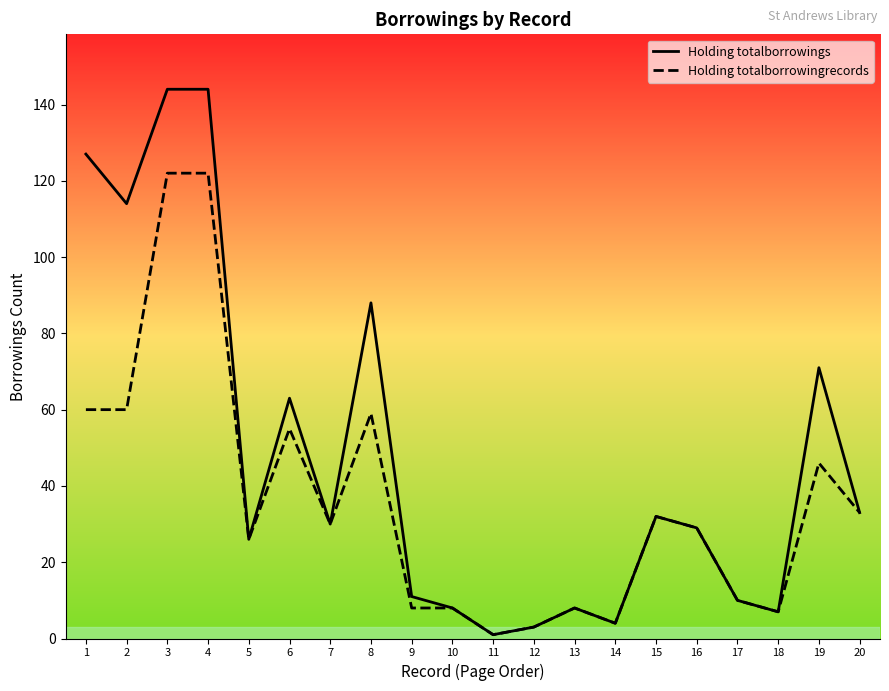

How many lines are shown in the chart?

2